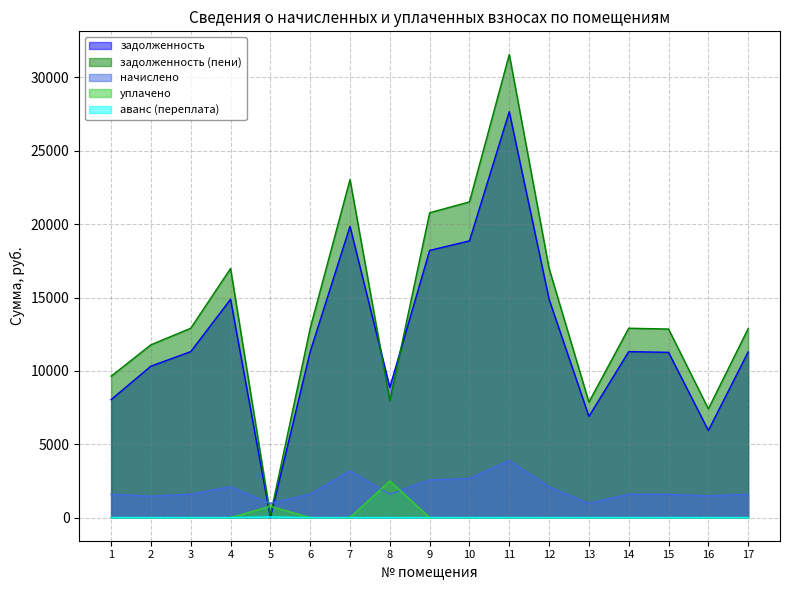

Which category has the highest value across all series?

11